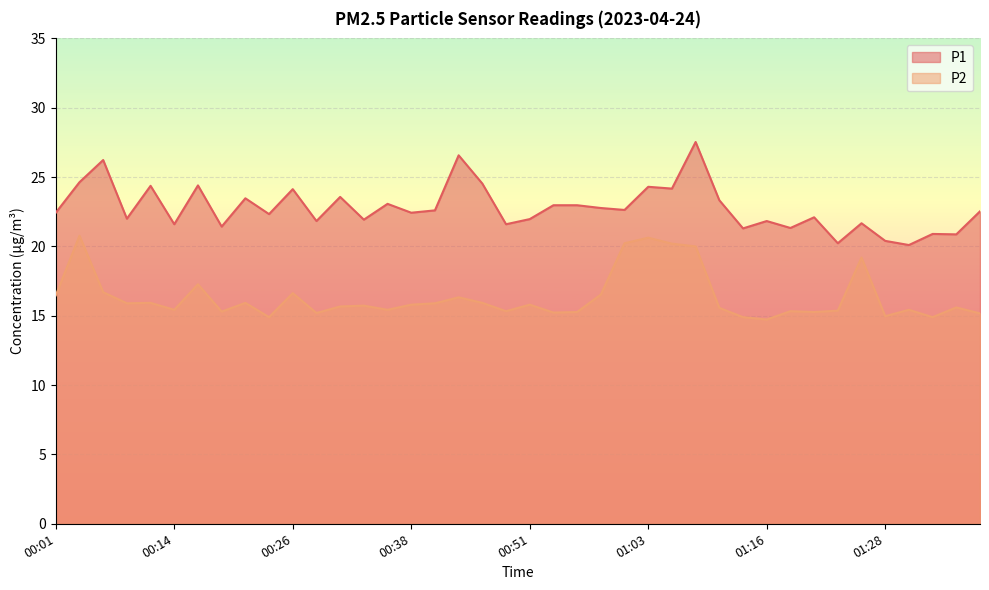

What is the difference between the highest and lowest values at 01:26?

2.5